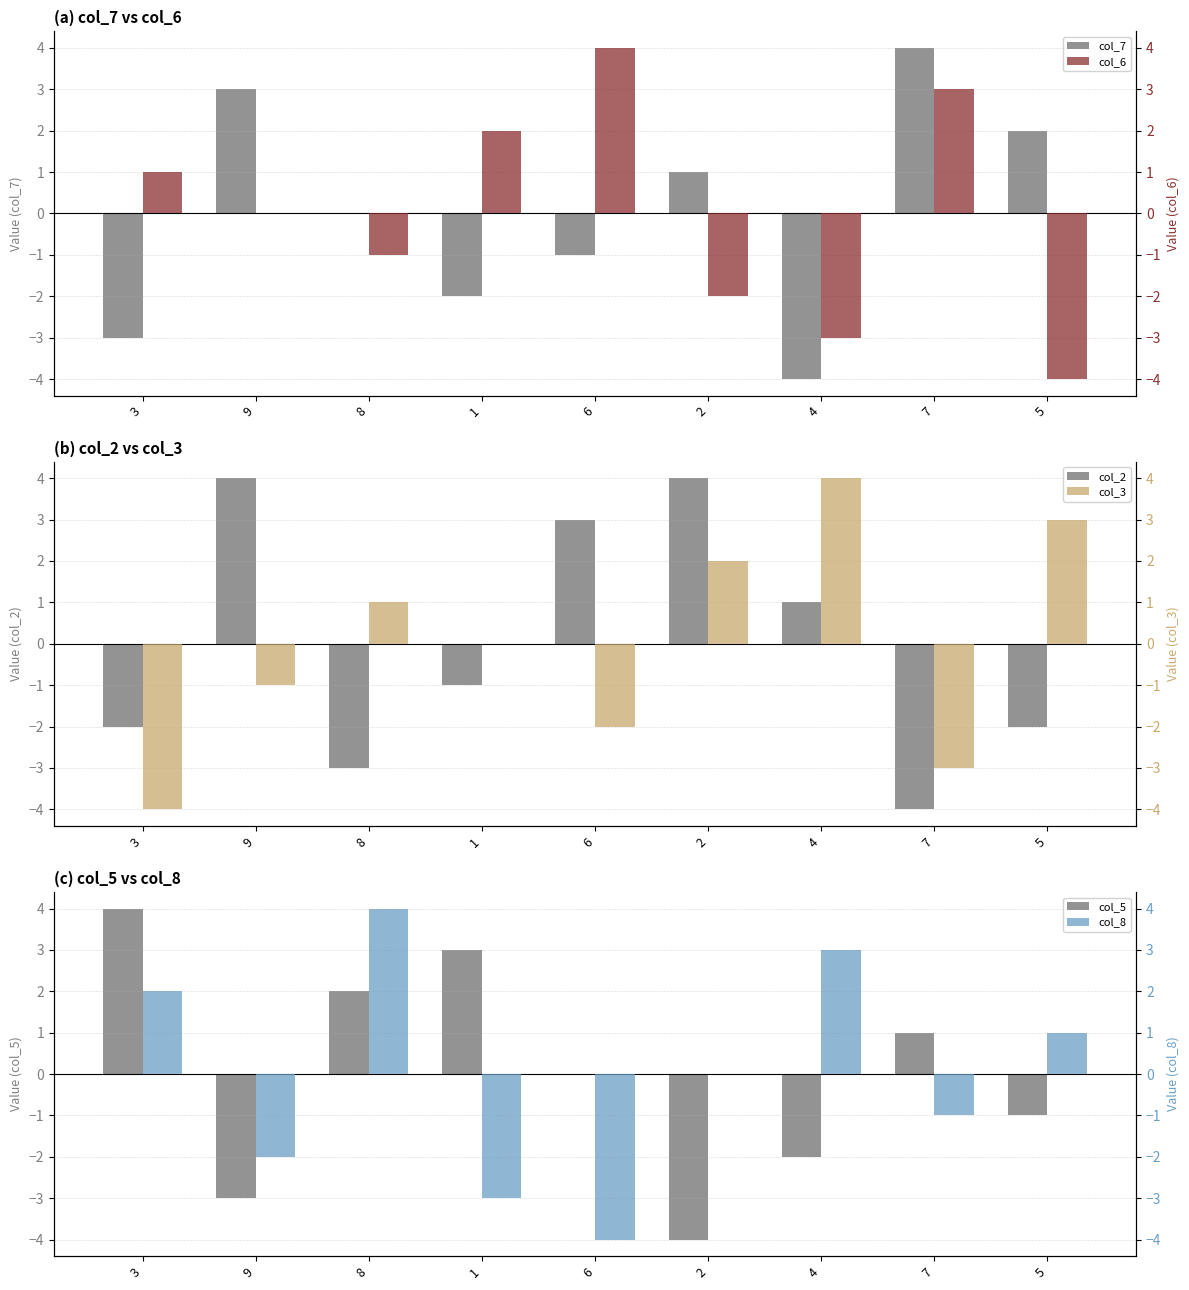

What is the value of the col_5 bar at the 6th from the left?

-4